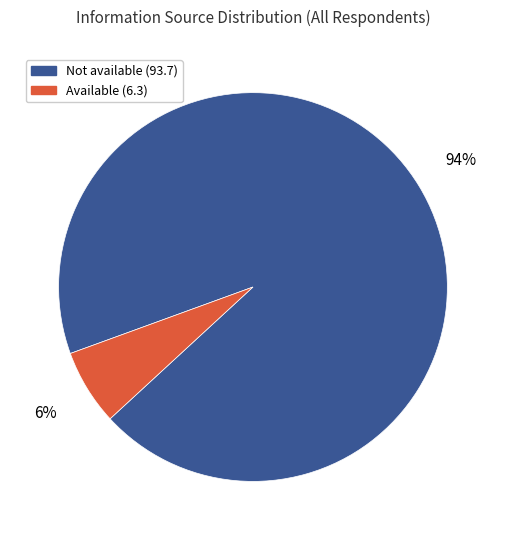

Does any single category account for the majority?

Yes